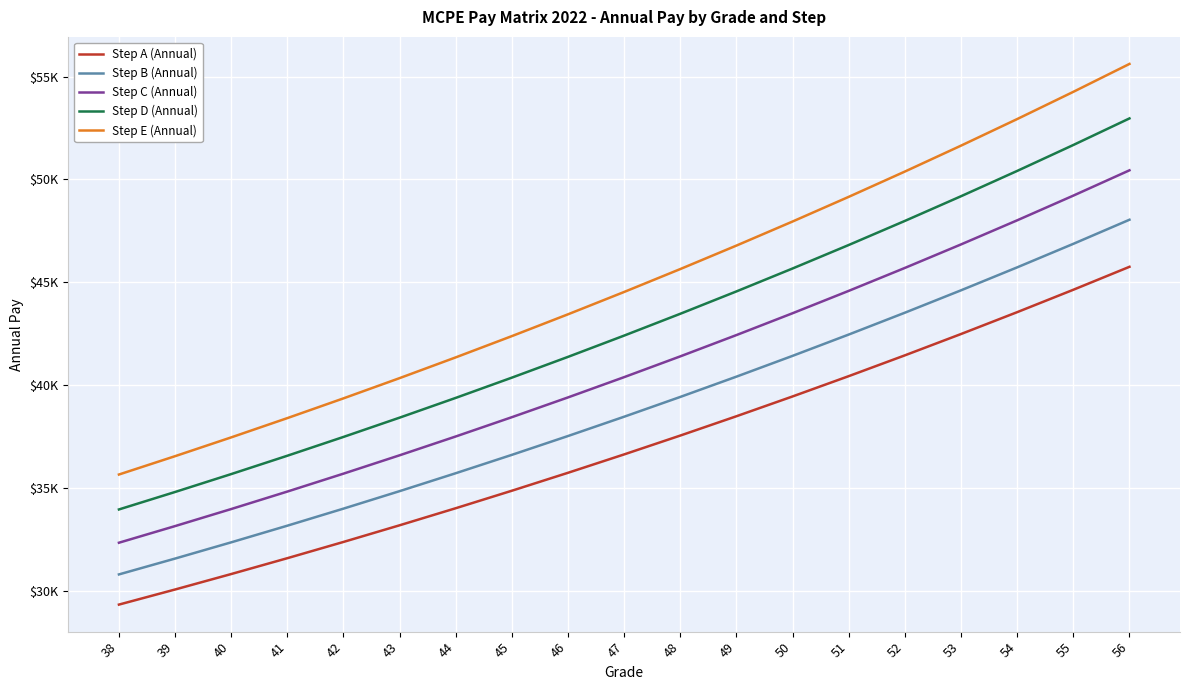

The Step C (Annual) series shows 36594.8 at 43. True or false?

True